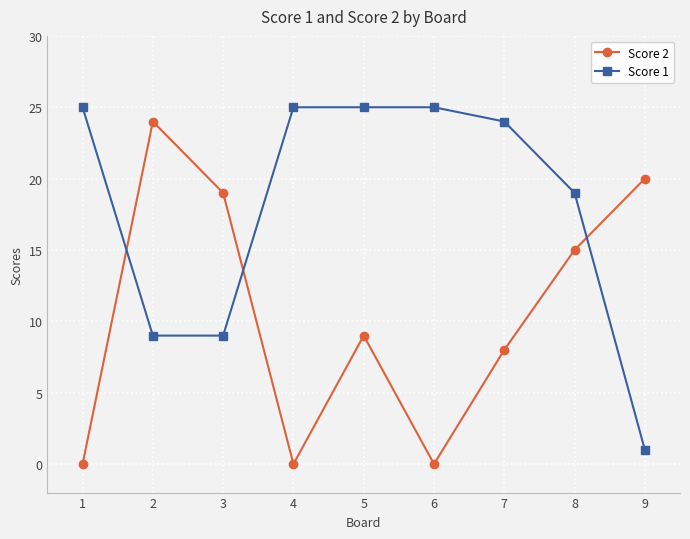

Is it true that Score 1 equals 45 at 1?

False